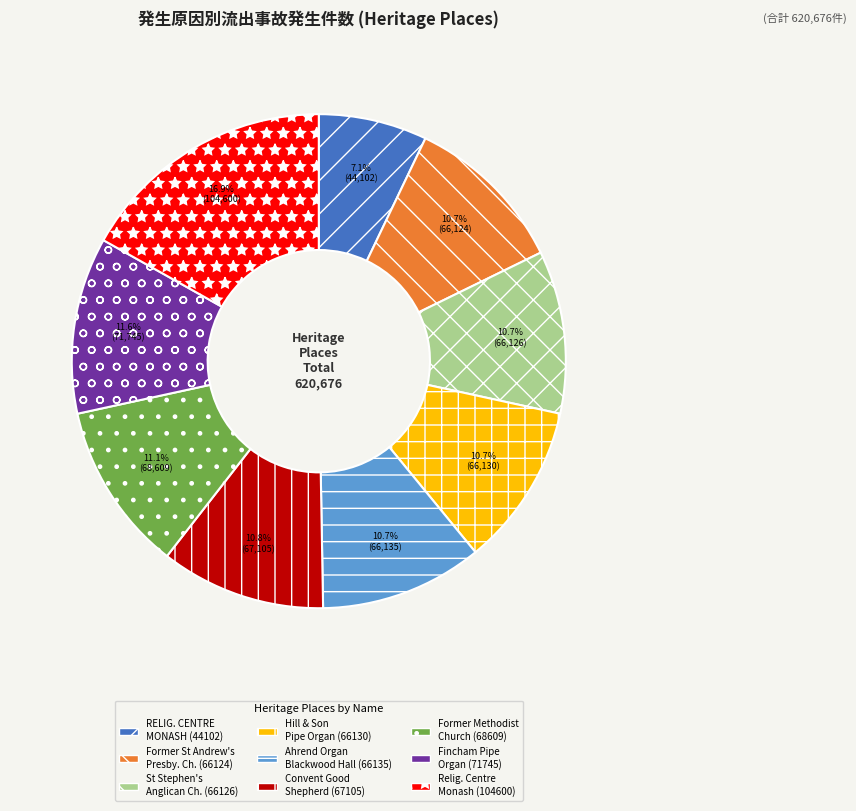

Which slice is the largest?

Relig. Centre Monash (104600)